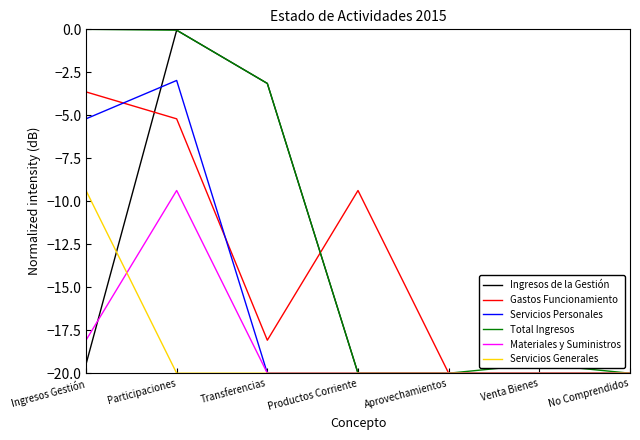

Read the Servicios Generales value at Ingresos Gestión.

-9.4